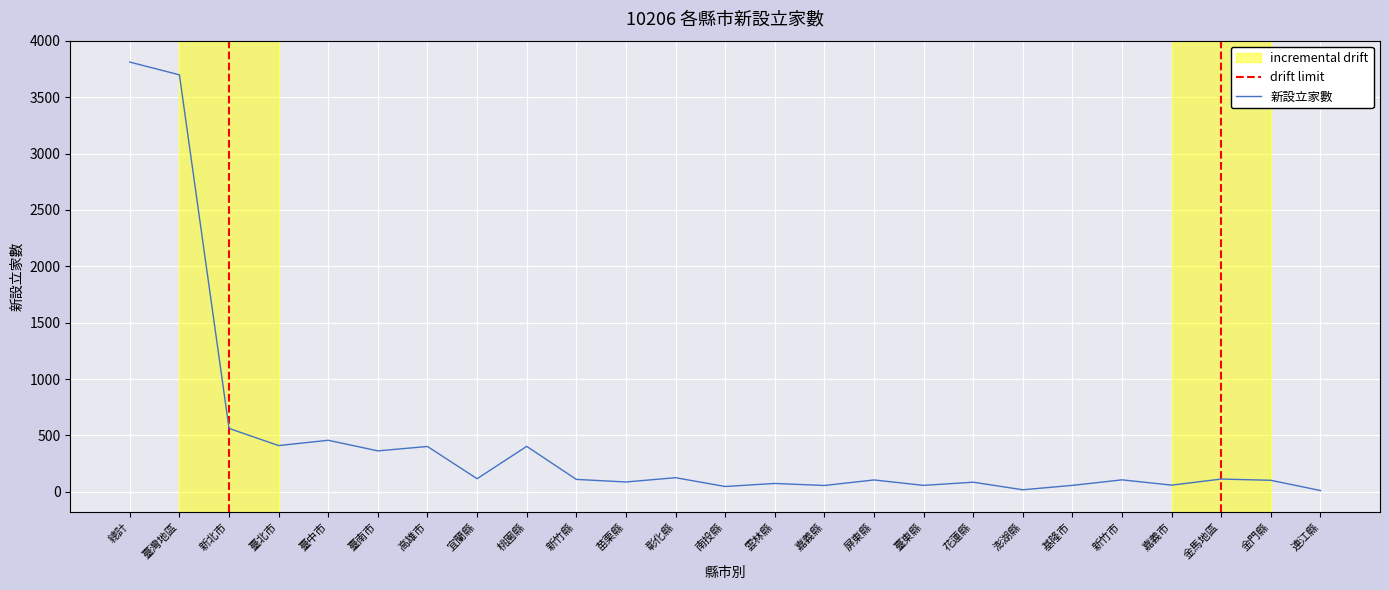

Where does the data first go above 106?

總計